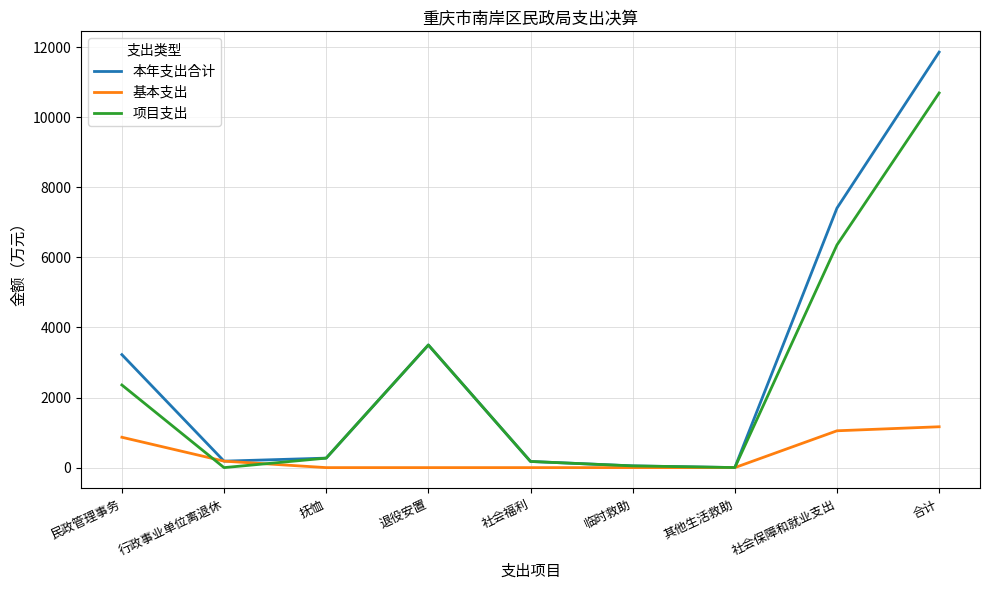

Which category has the highest value in the 基本支出 series?

合计